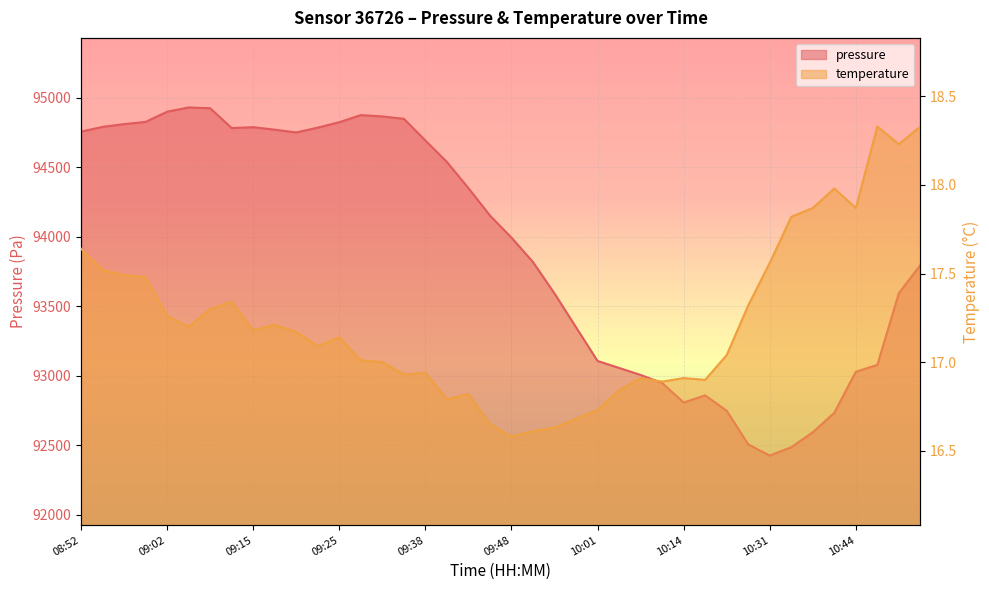

At which category is the sum across all series the highest?

09:05